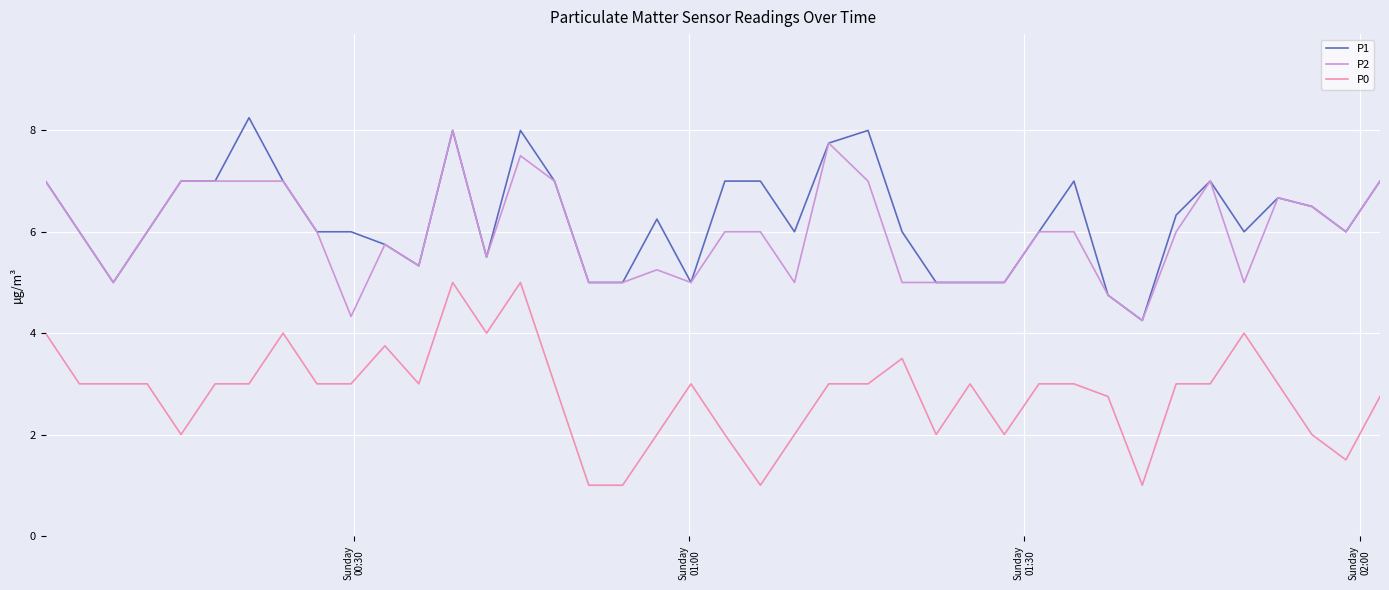

True or false: P2 and P0 cross at least once.

False